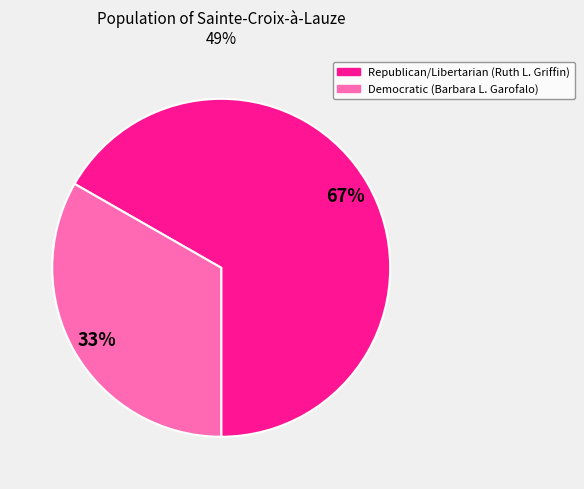

Which has a higher value, Democratic (Barbara L. Garofalo) or Republican/Libertarian (Ruth L. Griffin)?

Republican/Libertarian (Ruth L. Griffin)